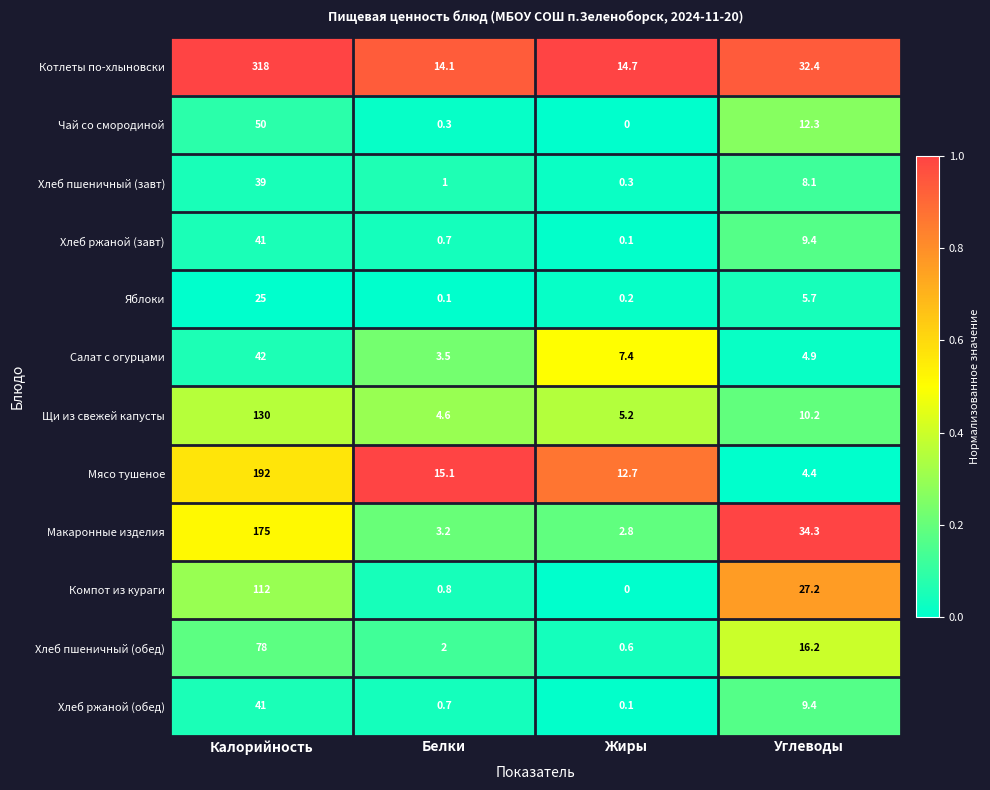

At how many categories does at least one series exceed 0?

4